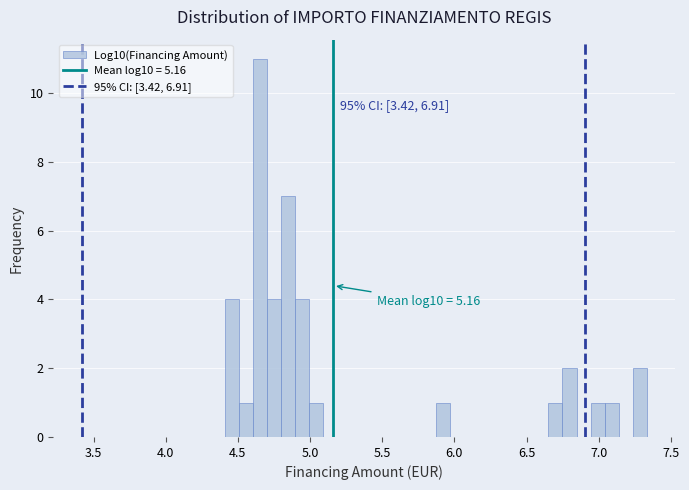

Around what value on the x-axis is the tallest bar? Give the approximate position of its centre, as read against the axis.

4.65